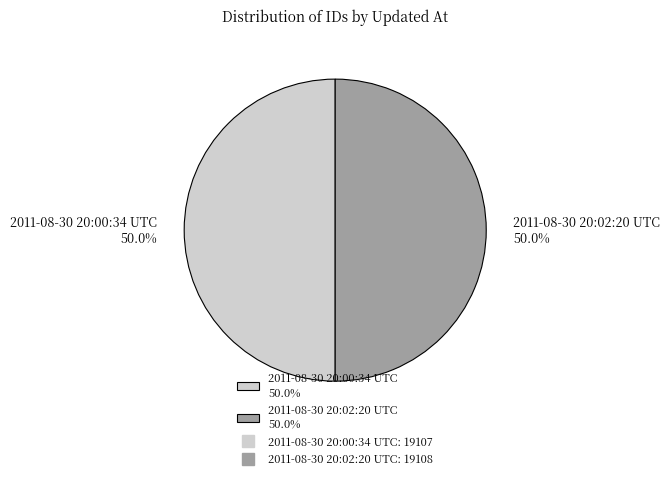

True or false: 2011-08-30 20:00:34 UTC accounts for 50% of the total.

True